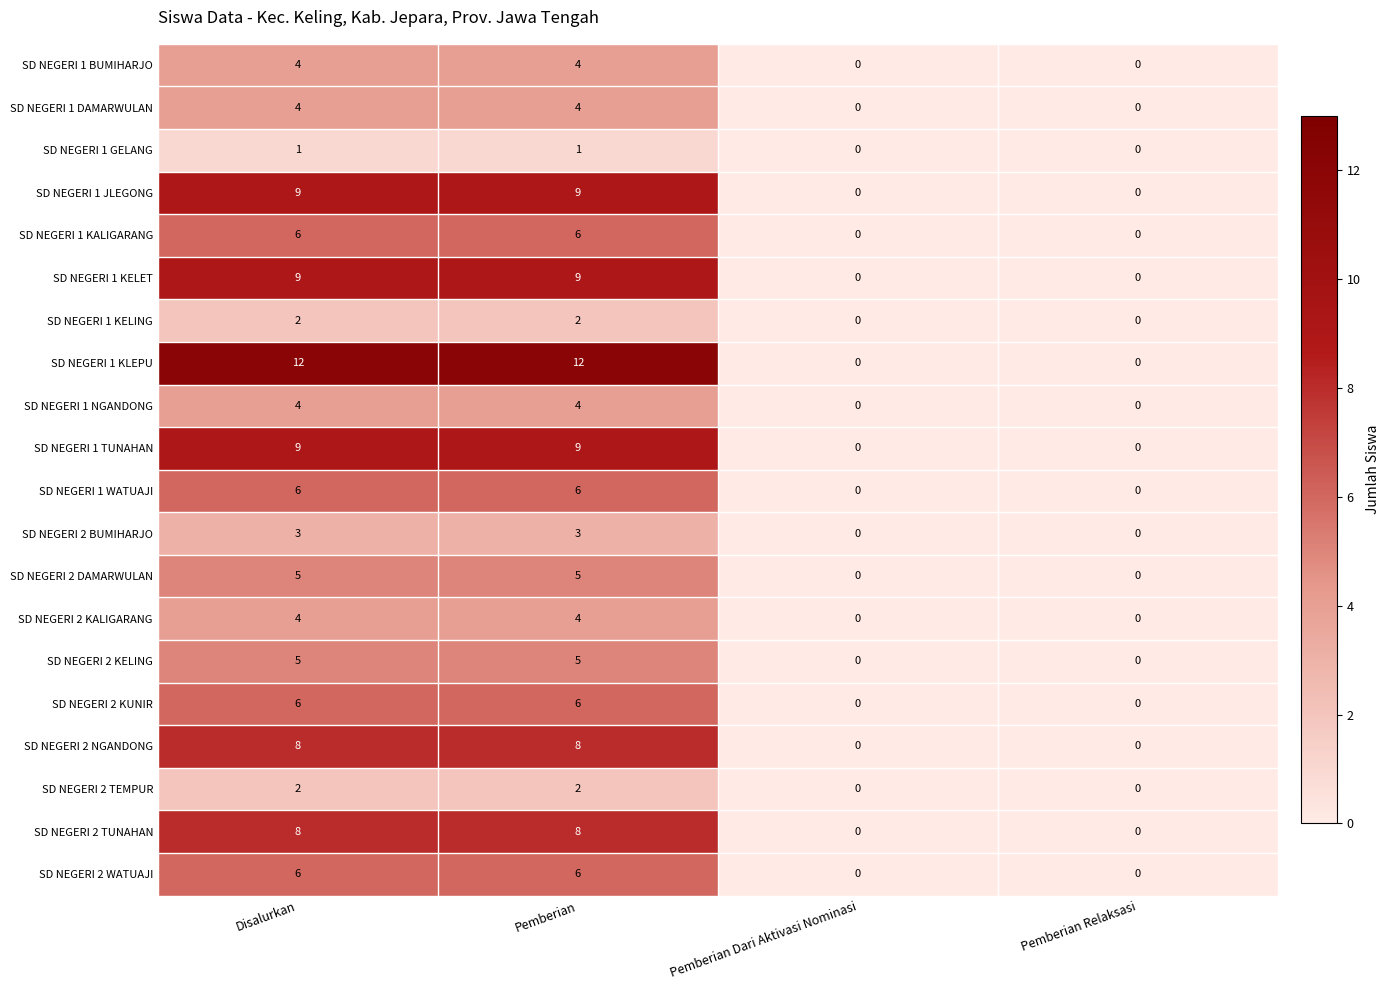

What is the maximum value shown in the chart?

12